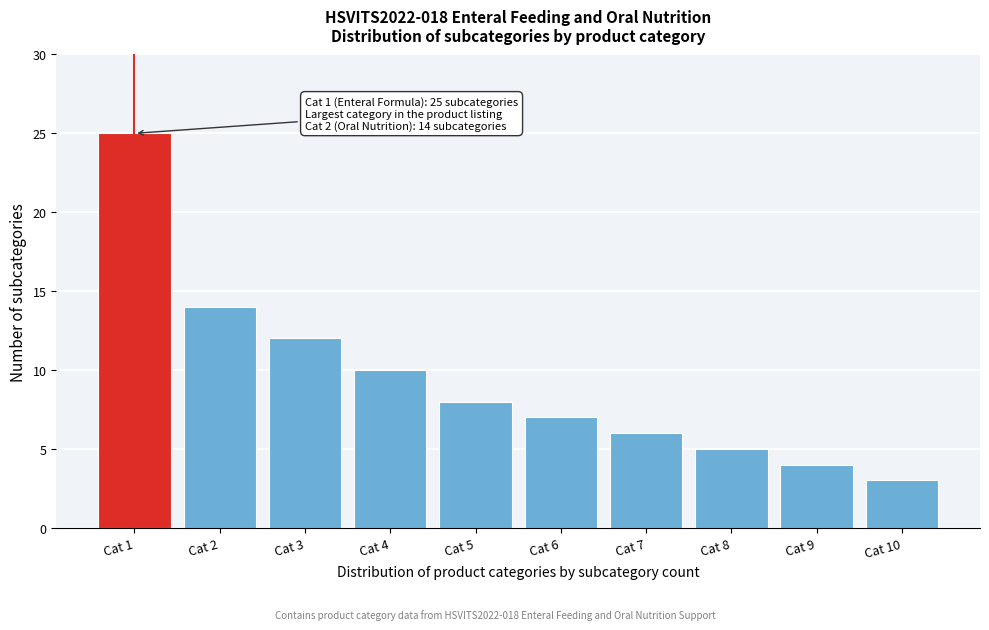

Reading left to right, extract all data points from this chart.

25	14	12	10	8	7	6	5	4	3